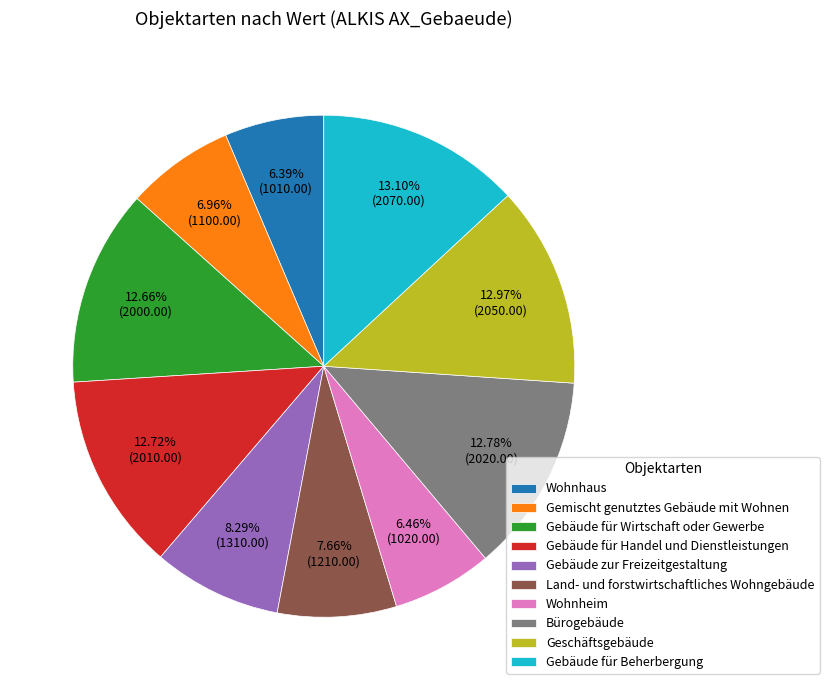

The Bürogebäude slice represents 13% of the pie. True or false?

True